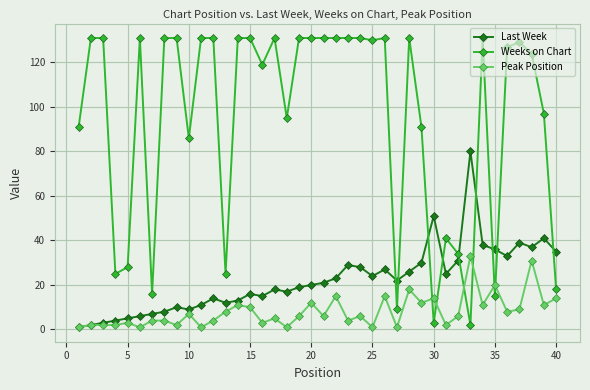

What is the difference between the maximum and second lowest values in the Weeks on Chart series?

128